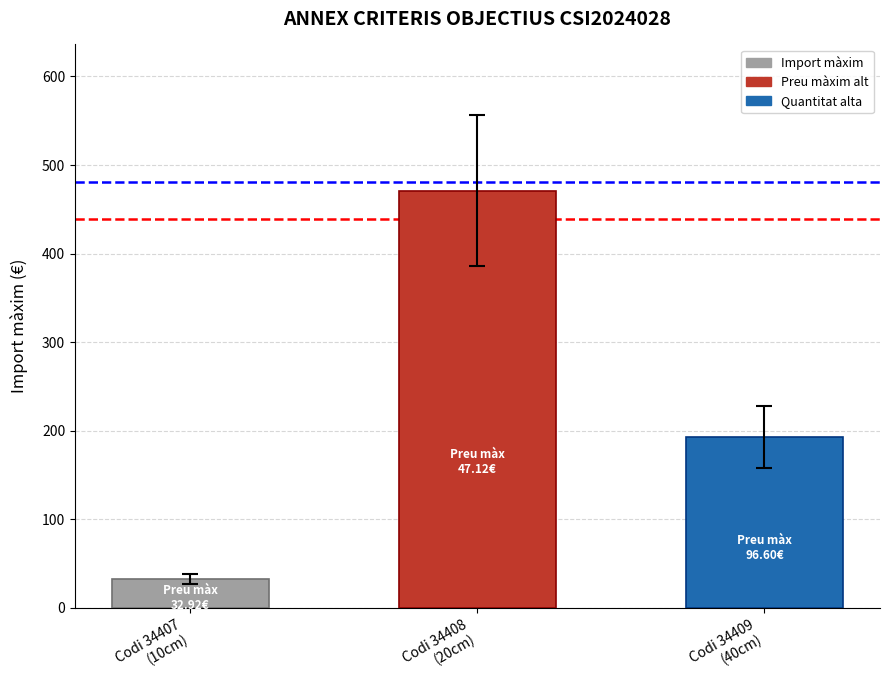

At which category does the chart reach its minimum across all series?

Codi 34407
(10cm)